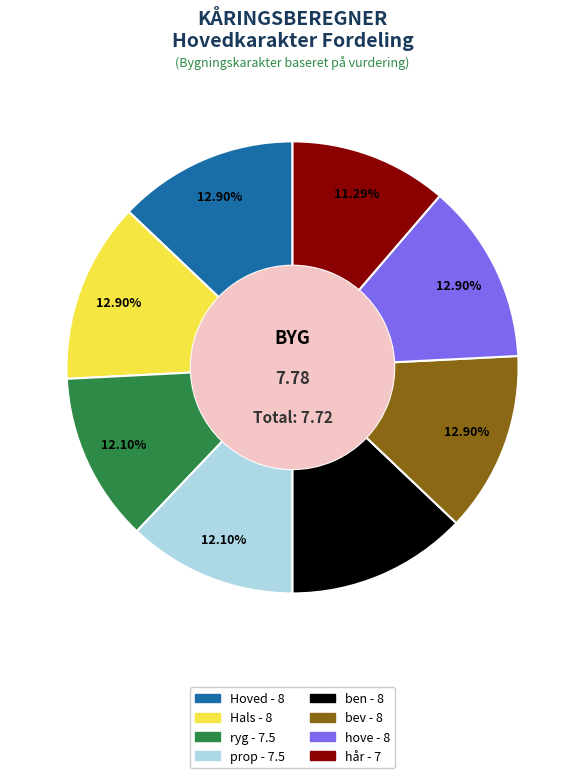

Is there any slice that represents more than half of the pie?

No